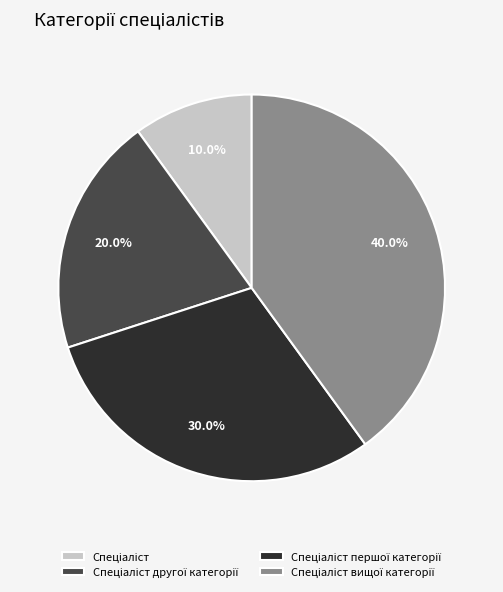

Is there any slice that represents more than half of the pie?

No